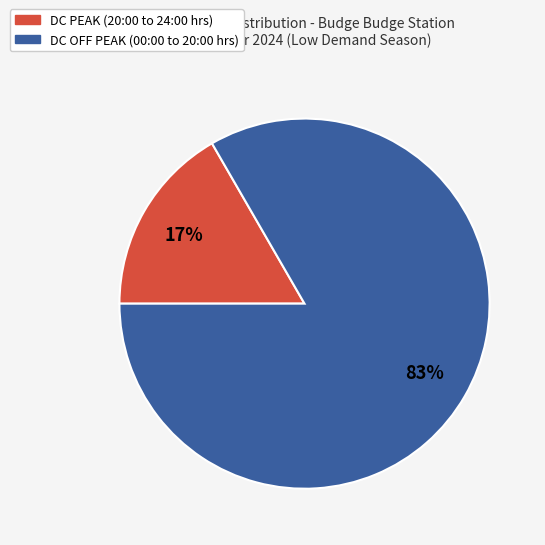

To the nearest percent, what is the average slice percentage?

50%